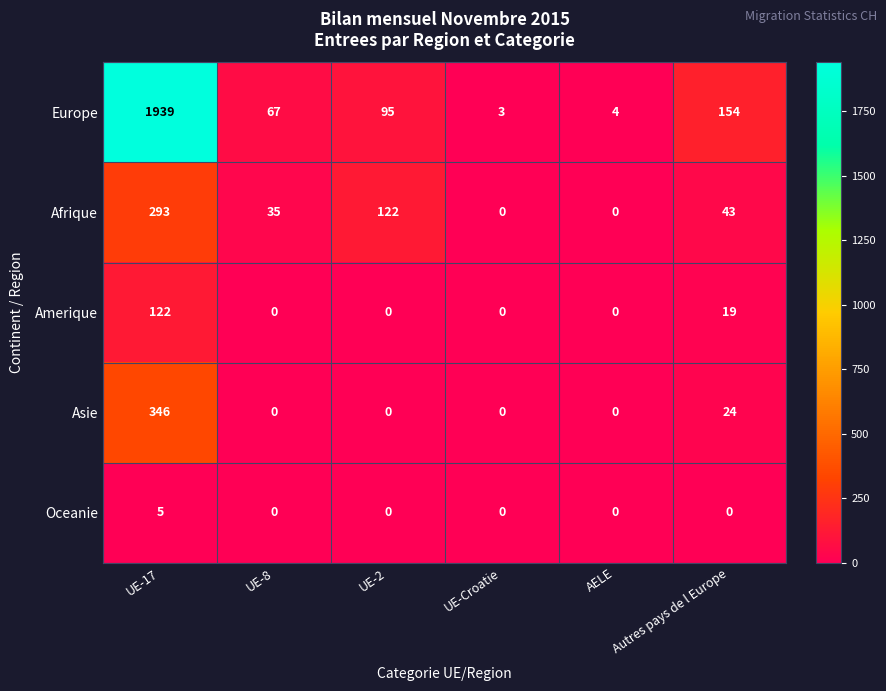

Reading right to left, extract all data points from this chart.

Europe: Autres pays de l Europe=154	AELE=4	UE-Croatie=3	UE-2=95	UE-8=67	UE-17=1939
Afrique: Autres pays de l Europe=43	AELE=0	UE-Croatie=0	UE-2=122	UE-8=35	UE-17=293
Amerique: Autres pays de l Europe=19	AELE=0	UE-Croatie=0	UE-2=0	UE-8=0	UE-17=122
Asie: Autres pays de l Europe=24	AELE=0	UE-Croatie=0	UE-2=0	UE-8=0	UE-17=346
Oceanie: Autres pays de l Europe=0	AELE=0	UE-Croatie=0	UE-2=0	UE-8=0	UE-17=5